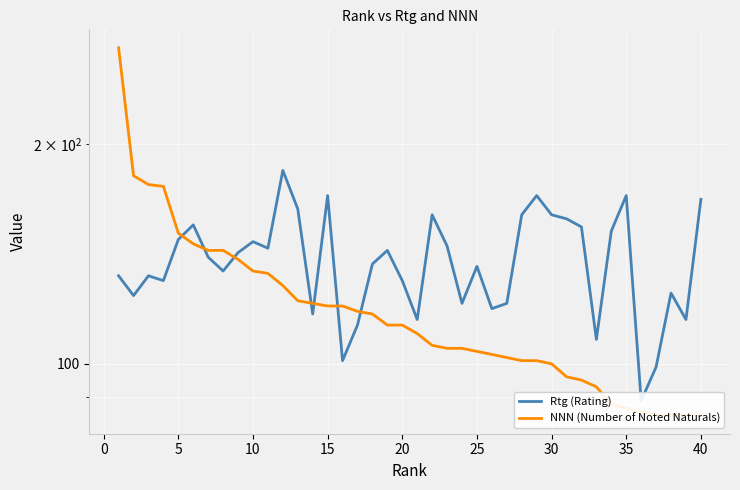

Which series has the largest total across all categories?

Rtg